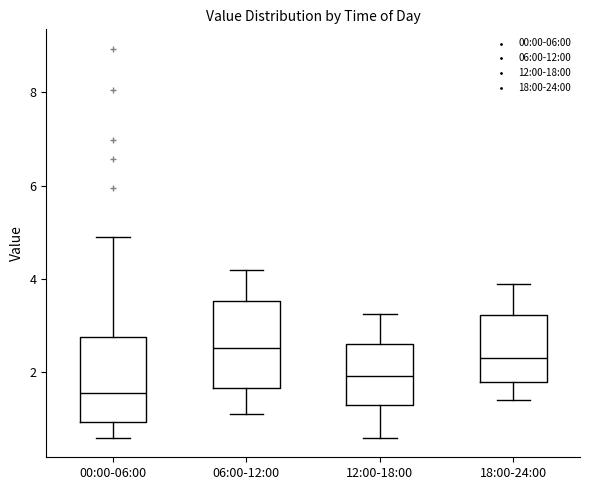

Which box has the highest median line?

06:00-12:00